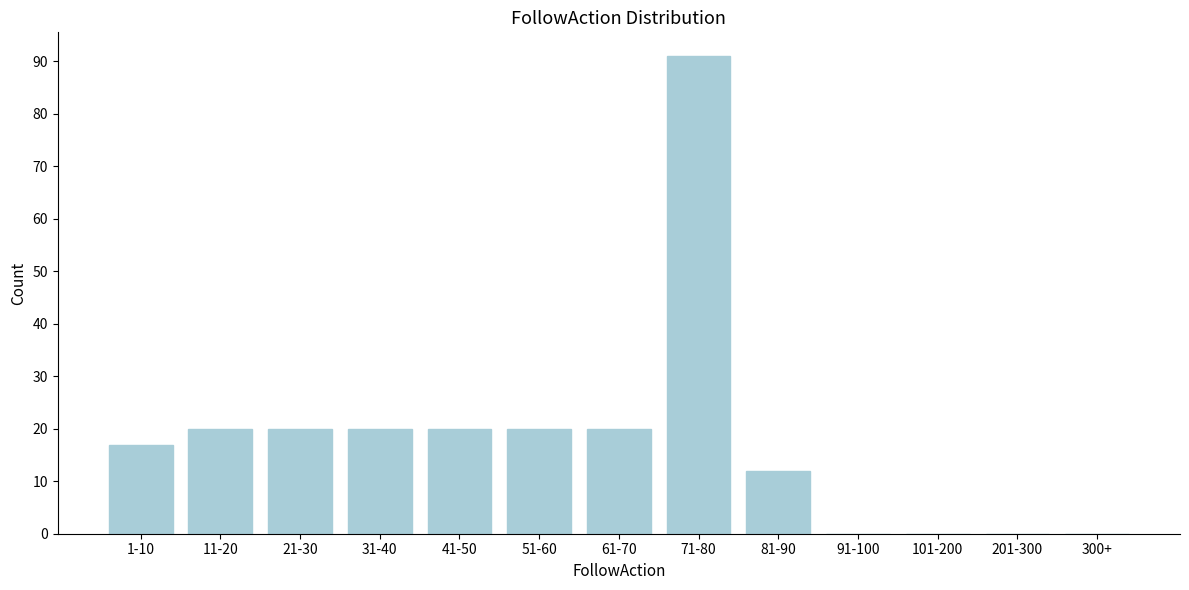

Reading left to right, extract all data points from this chart.

1-10=17	11-20=20	21-30=20	31-40=20	41-50=20	51-60=20	61-70=20	71-80=91	81-90=12	91-100=0	101-200=0	201-300=0	300+=0